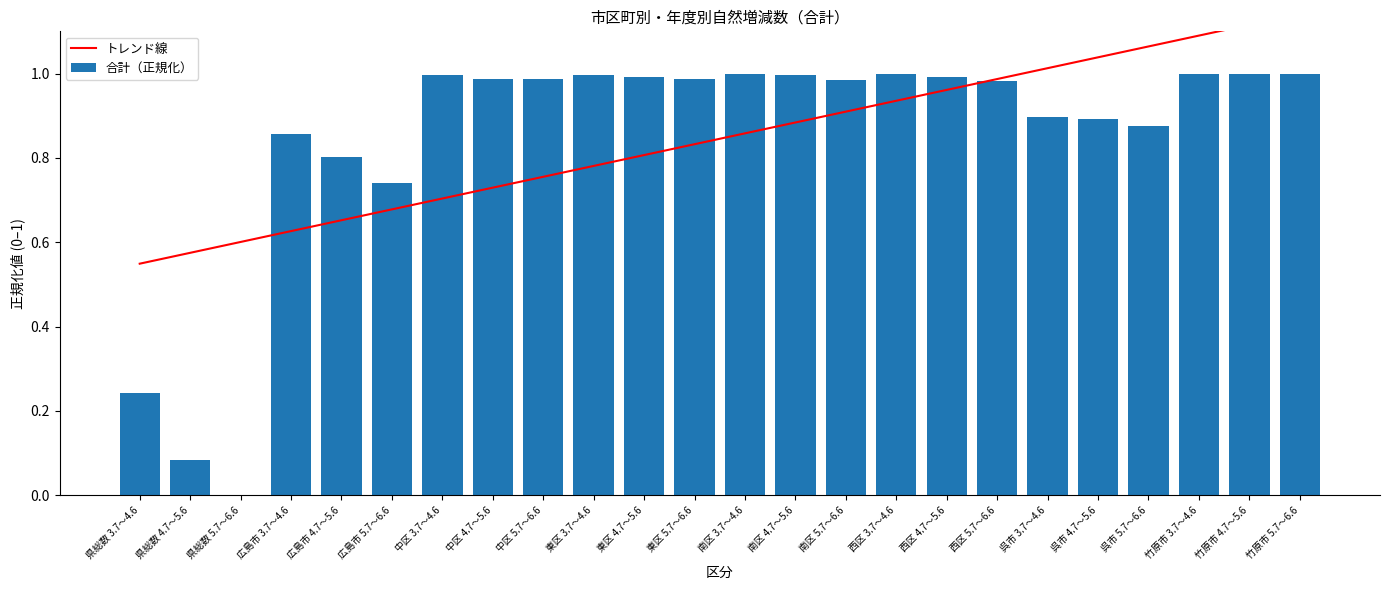

What is the average value of the トレンド線 series?

0.8